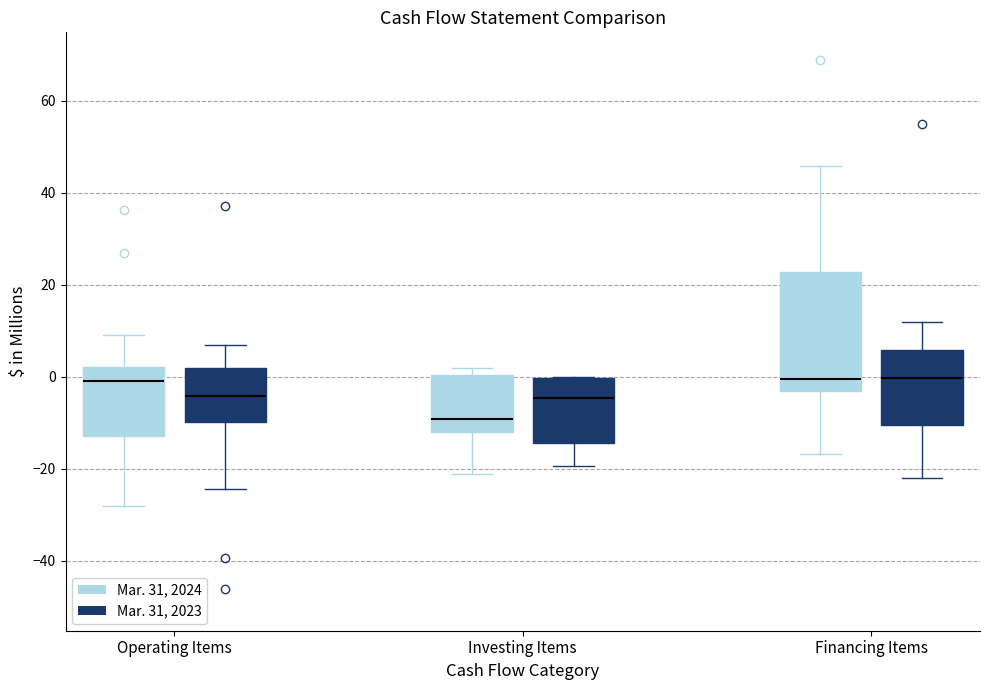

Reading left to right, transcribe this box plot: for each box, give where its median line is, the range the box spans, and where its two whiskers end, as read against the y-axis. The values are not printed on the chart, so give them approximately, as read against the axis.

Operating Items (Mar. 31, 2024): median 0, box -12 to 2, whiskers -28 to 10
Operating Items (Mar. 31, 2023): median -4, box -10 to 2, whiskers -24 to 6
Investing Items (Mar. 31, 2024): median -10, box -12 to 0, whiskers -22 to 2
Investing Items (Mar. 31, 2023): median -4, box -14 to 0, whiskers -20 to 0
Financing Items (Mar. 31, 2024): median 0, box -4 to 22, whiskers -16 to 46
Financing Items (Mar. 31, 2023): median 0, box -10 to 6, whiskers -22 to 12